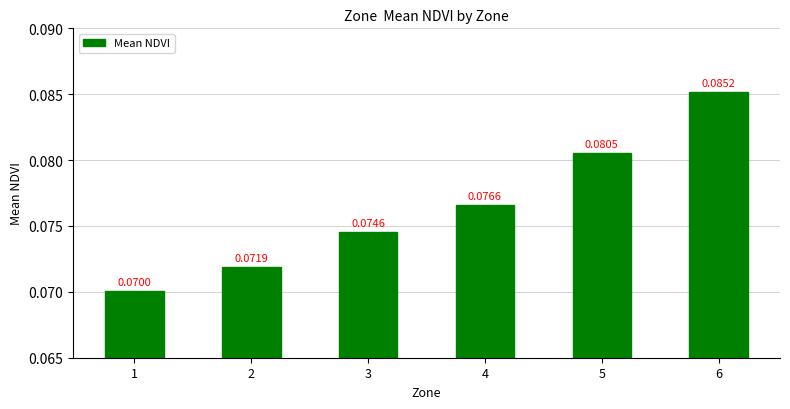

Which has a higher value, 3 or 2?

3